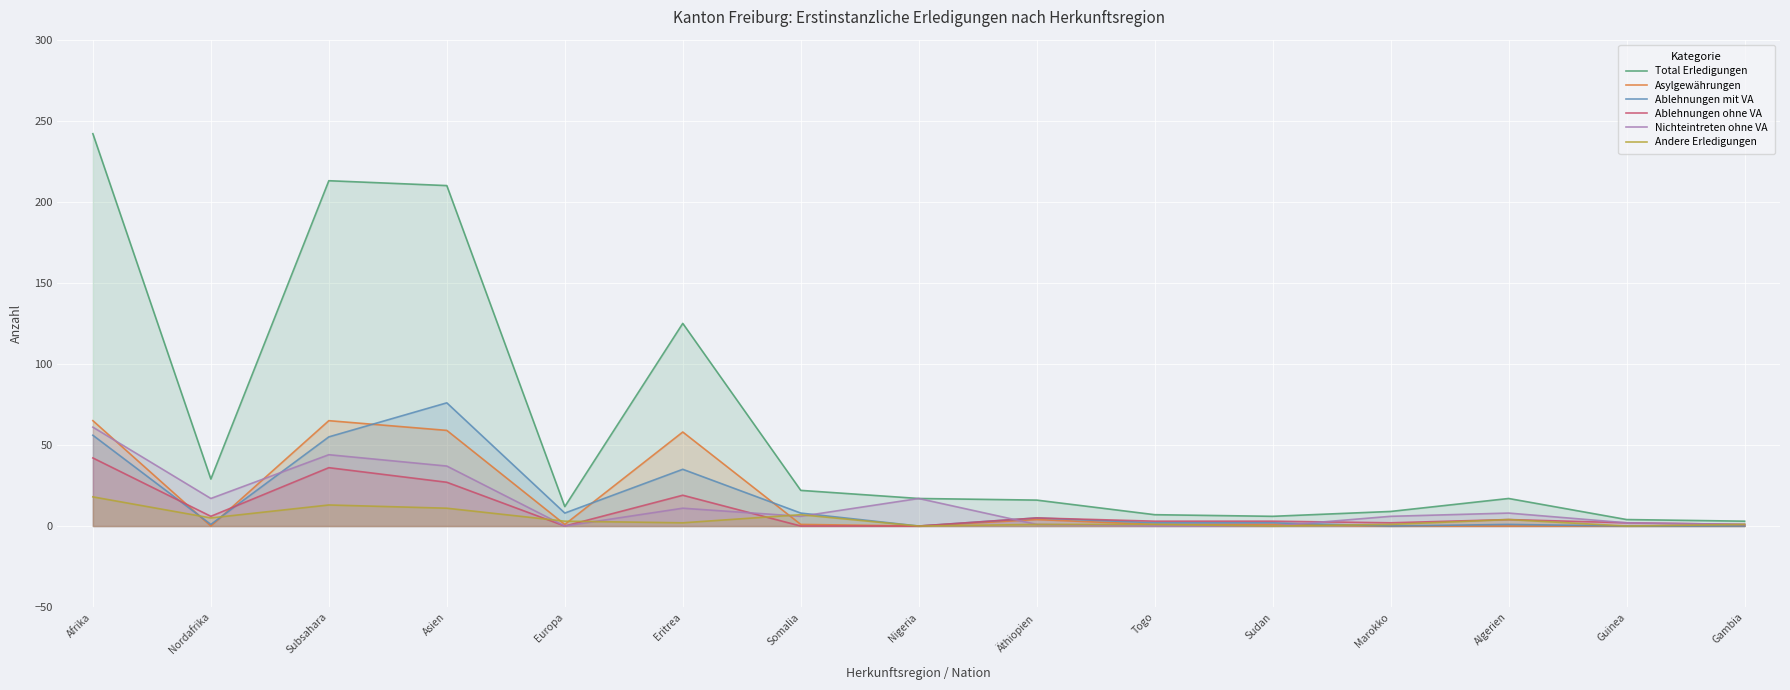

True or false: Asylgewährungen has more than 2 interior local peaks.

True